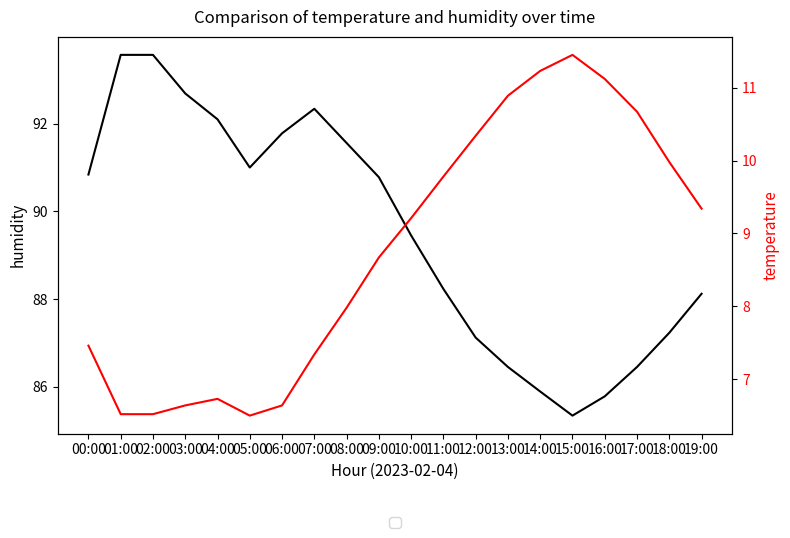

What is the value of the humidity point at the 16th from the left?

85.3